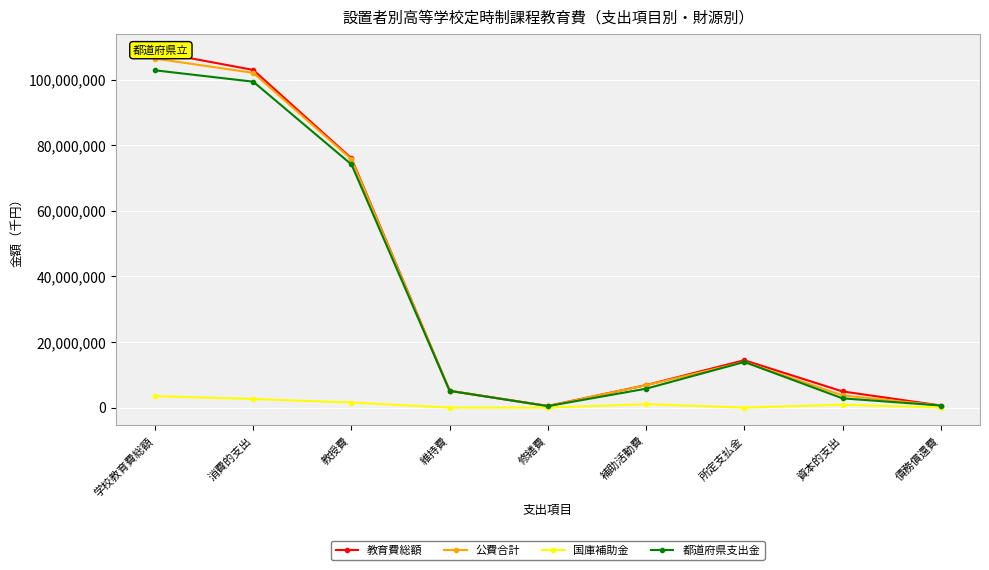

True or false: 公費合計 and 国庫補助金 cross at least once.

False